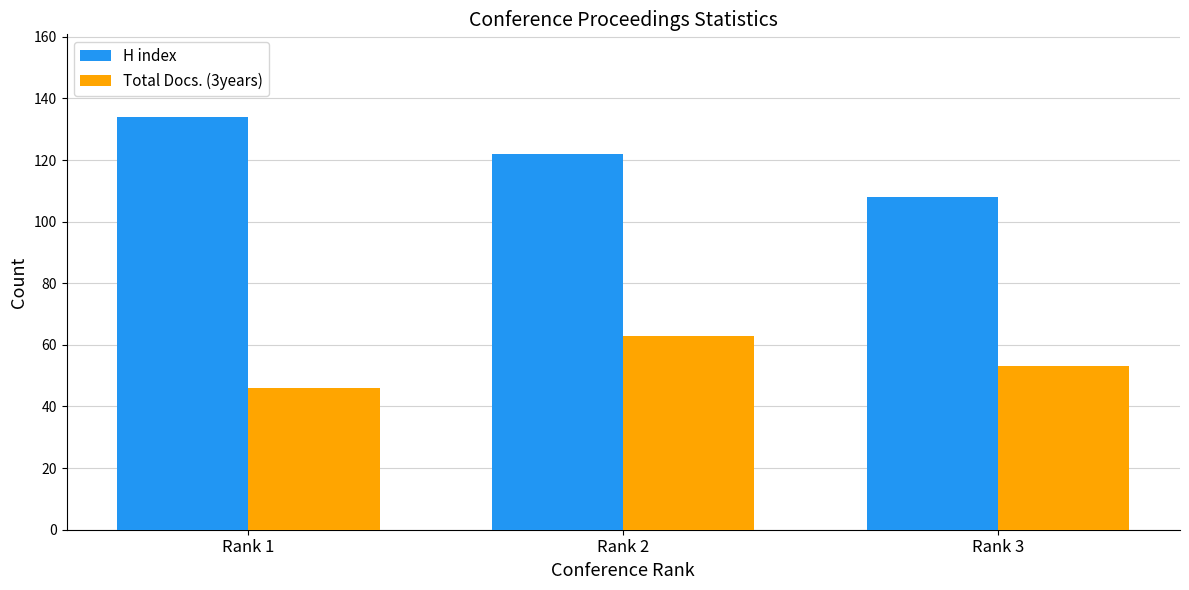

Reading left to right, transcribe all the data shown in this chart.

H index: 134	122	108
Total Docs. (3years): 46	63	53